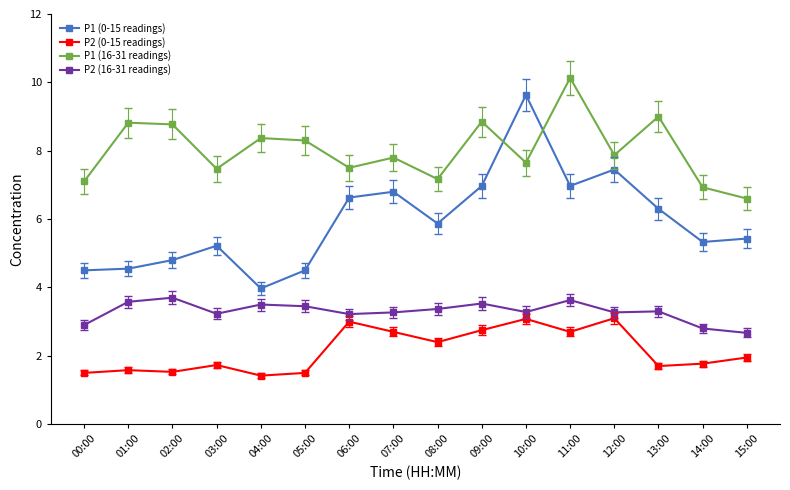

Which series has the widest spread of values?

P1 (0-15 readings)